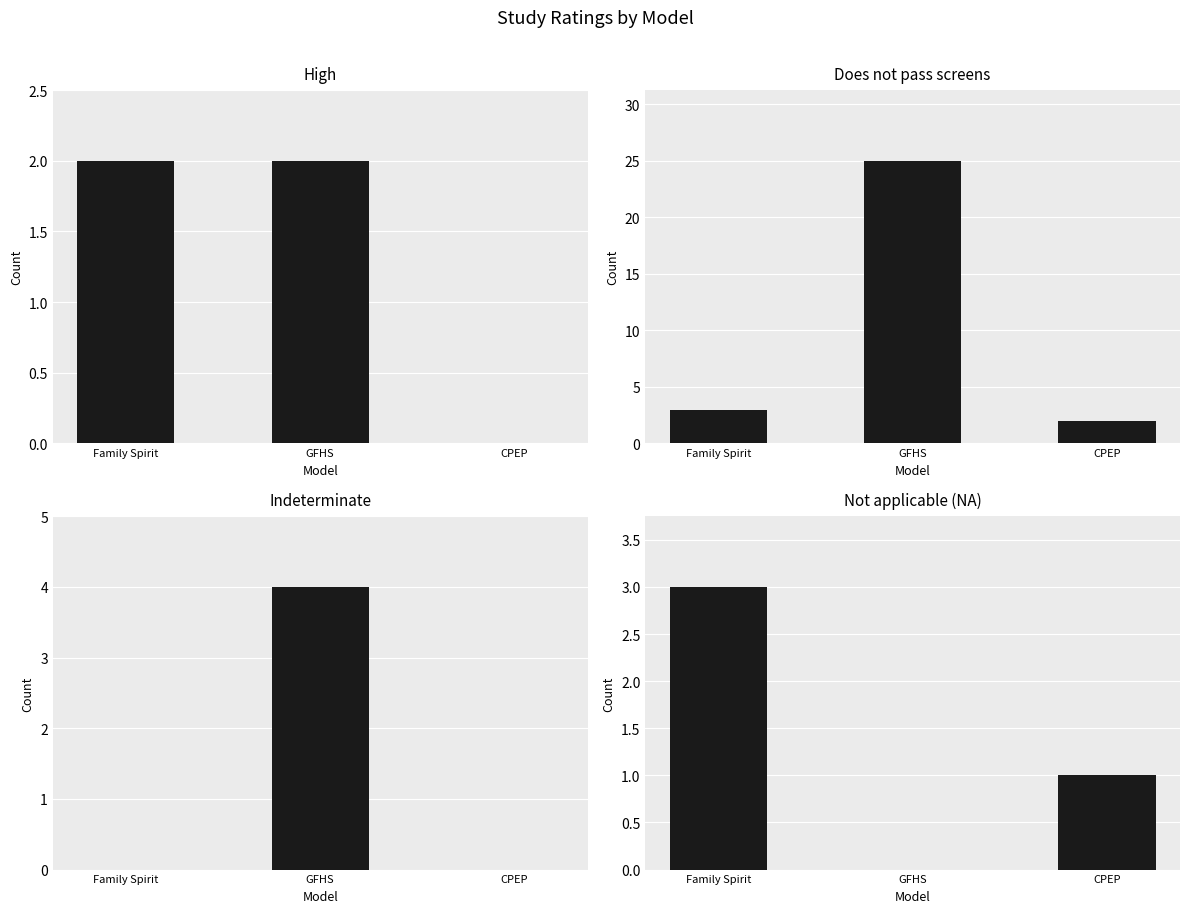

Which series changed the most between GFHS and CPEP?

Does not pass screens